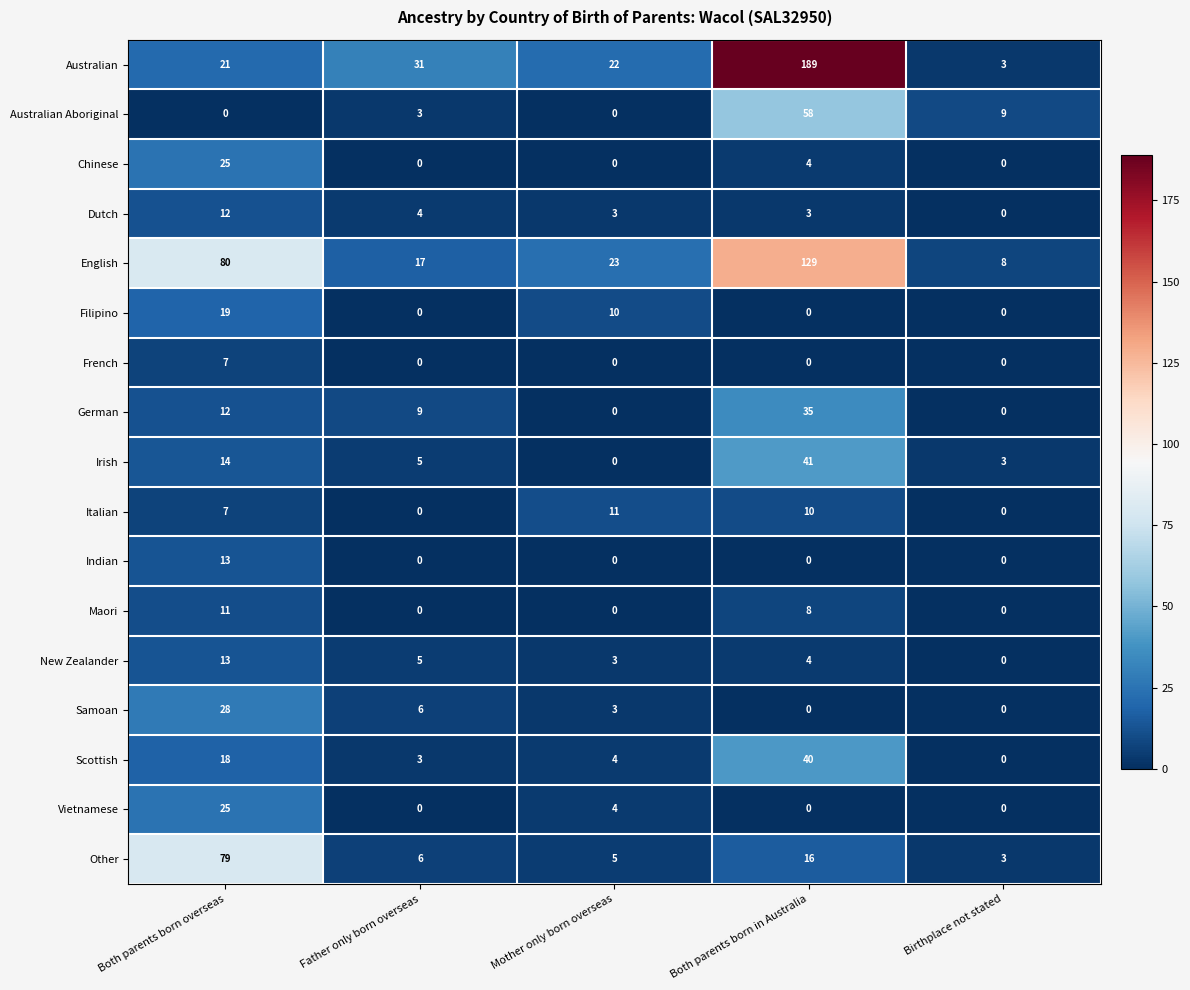

Which series has the largest total across all categories?

Australian